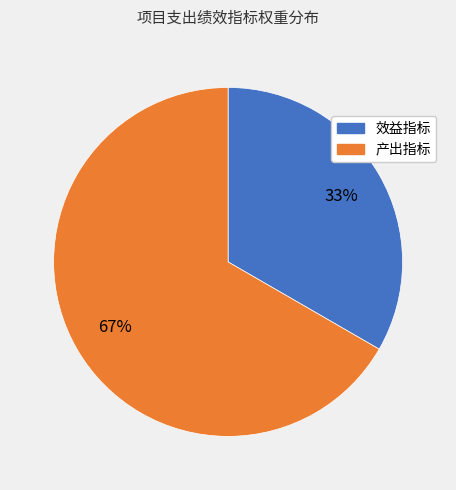

Is it true that 效益指标 is 33% of the pie?

True